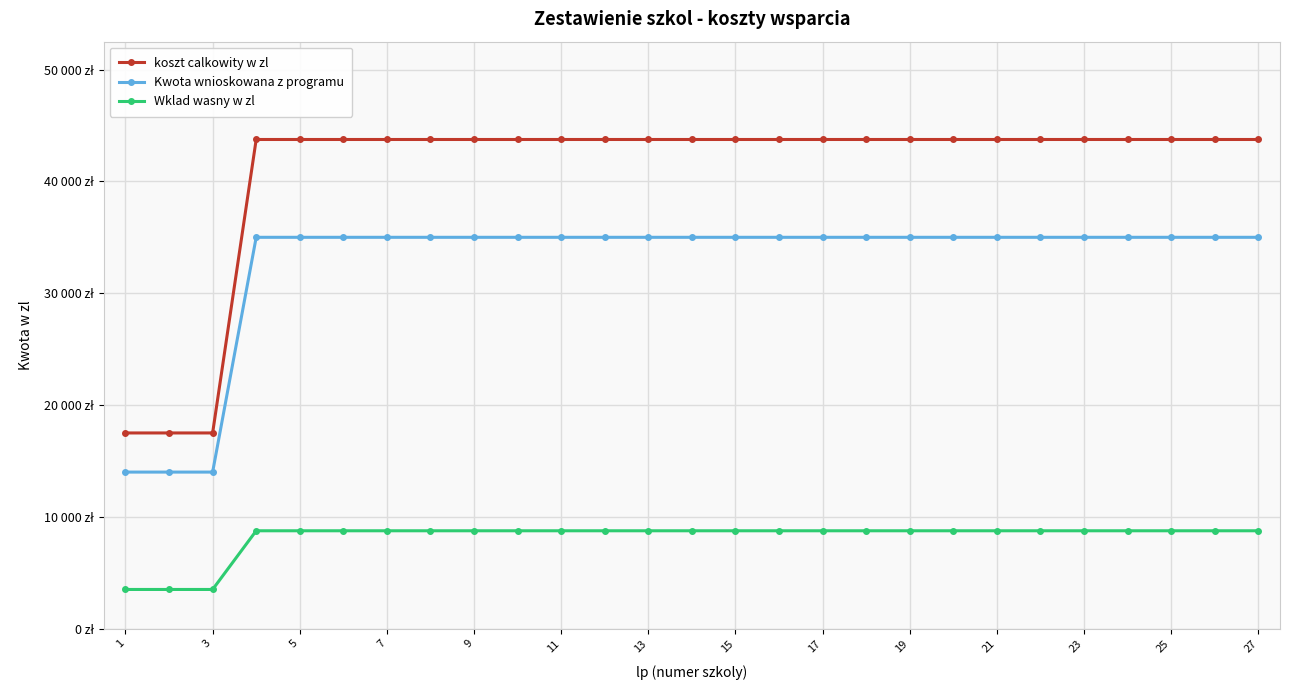

True or false: Kwota wnioskowana z programu and Wklad wasny w zl cross at least once.

False